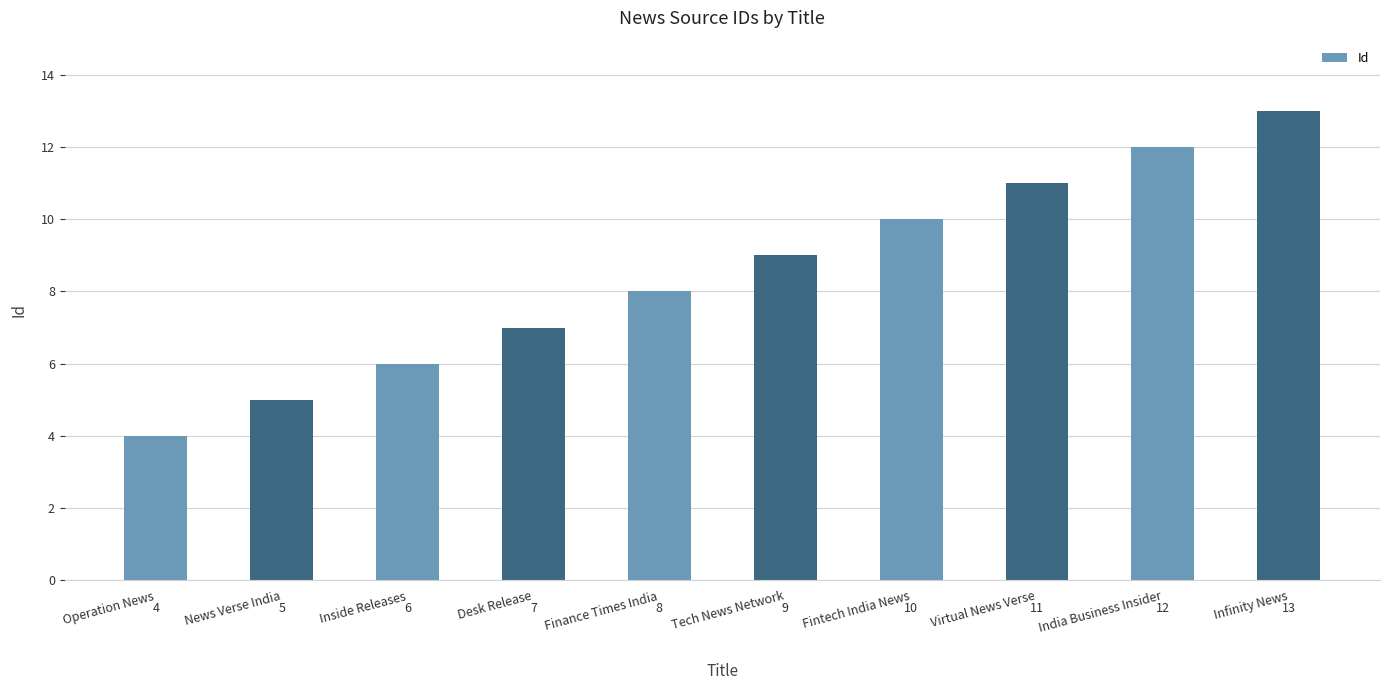

Approximately how many times larger is the value at Infinity News compared to India Business Insider?

1.1